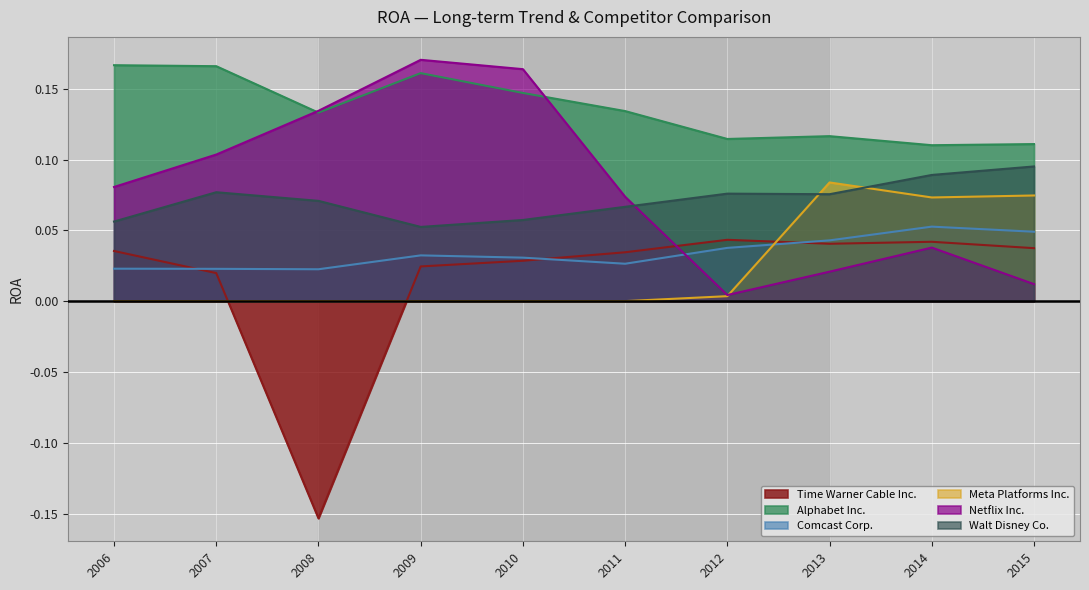

Reading left to right, extract all data points from this chart.

Time Warner Cable Inc.: 0.0	0.0	-0.2	0.0	0.0	0.0	0.0	0.0	0.0	0.0
Alphabet Inc.: 0.2	0.2	0.1	0.2	0.1	0.1	0.1	0.1	0.1	0.1
Comcast Corp.: 0.0	0.0	0.0	0.0	0.0	0.0	0.0	0.0	0.1	0.0
Meta Platforms Inc.: 0.0	0.0	0.0	0.0	0.0	0.0	0.0	0.1	0.1	0.1
Netflix Inc.: 0.1	0.1	0.1	0.2	0.2	0.1	0.0	0.0	0.0	0.0
Walt Disney Co.: 0.1	0.1	0.1	0.1	0.1	0.1	0.1	0.1	0.1	0.1